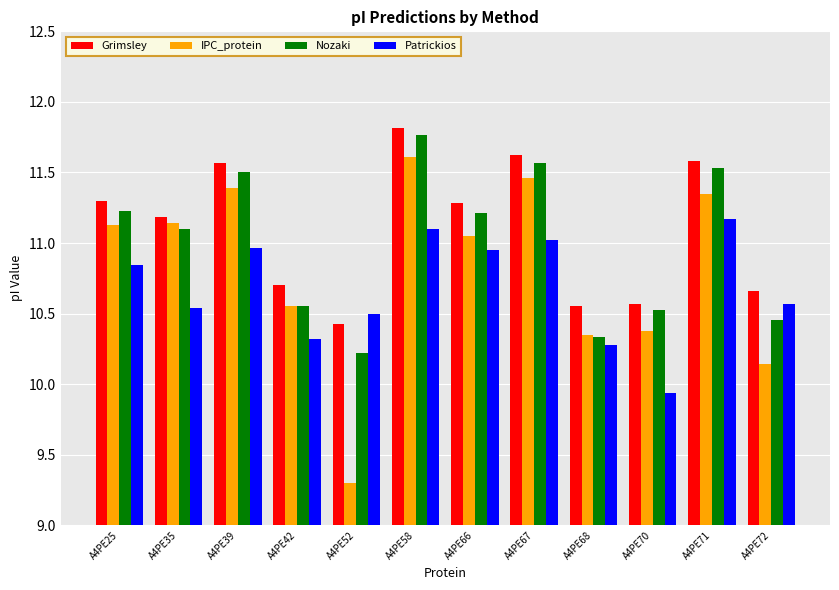

At which label does Patrickios reach its peak?

A4PE71